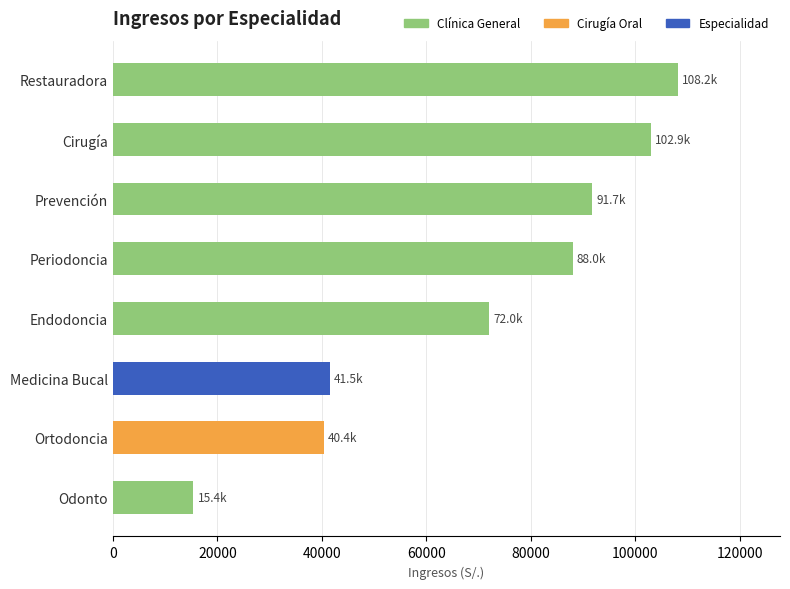

What is the ratio of the value at Periodoncia to the value at Cirugía?

0.9